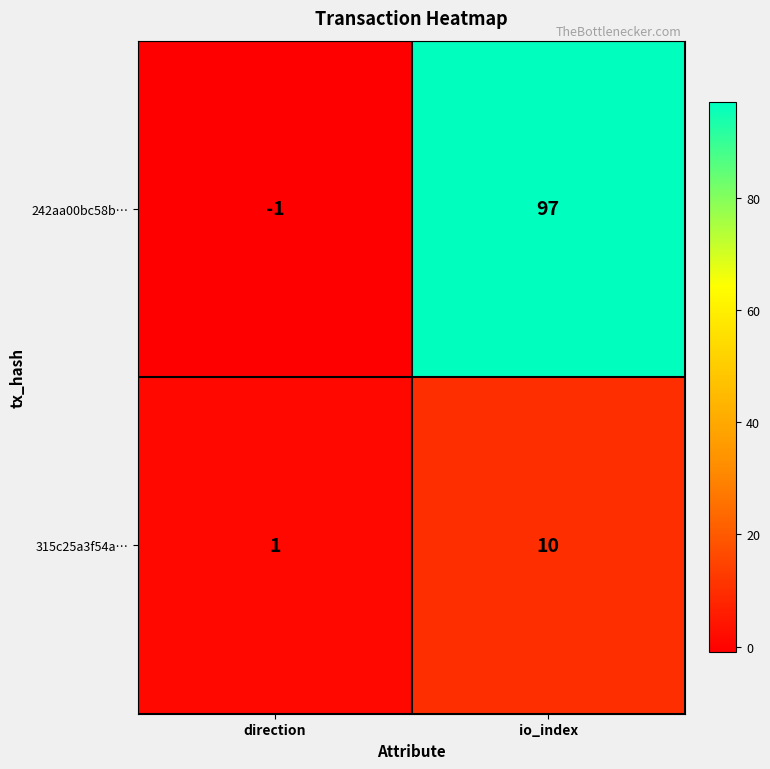

How many series are shown in this chart?

2